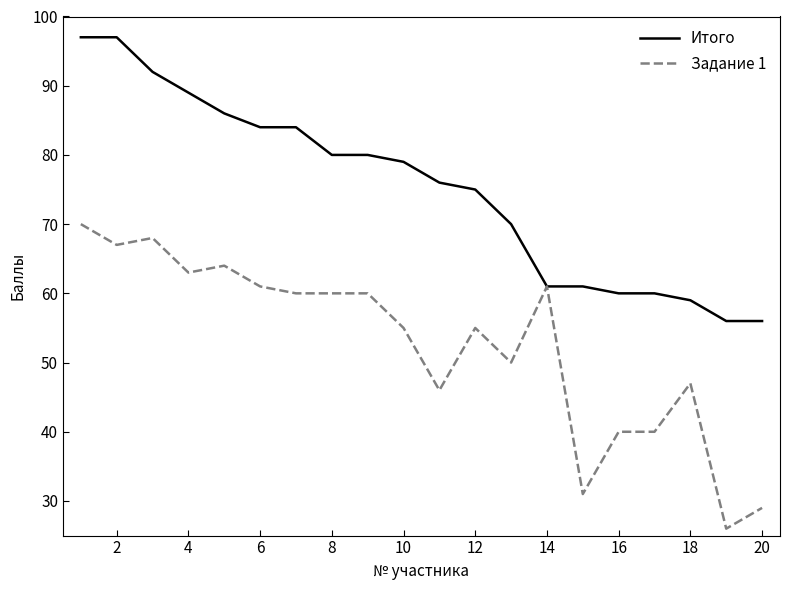

Which series has the largest range (max minus min)?

Задание 1